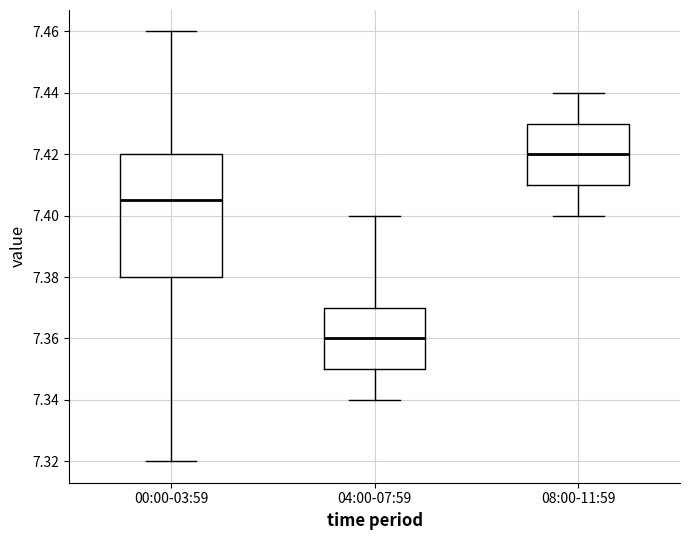

Which box is the tallest, from its lower edge to its upper edge?

00:00-03:59